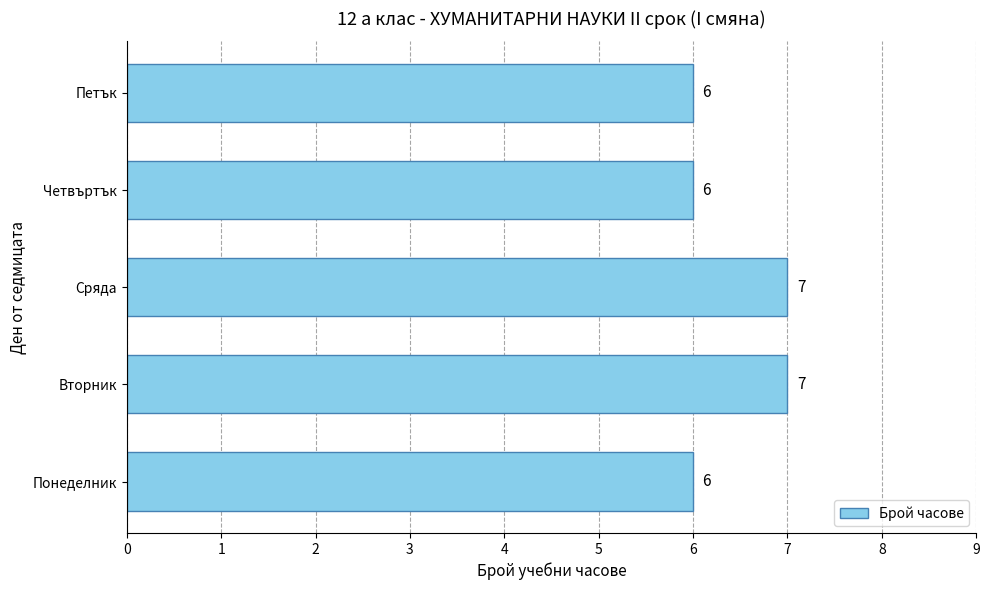

Count the number of data series in this chart.

1